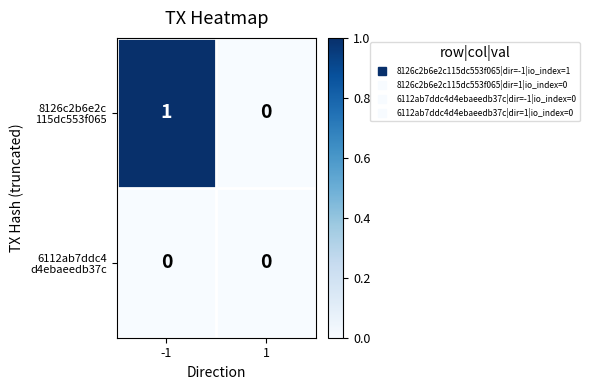

Which series has the largest range (max minus min)?

8126c2b6e2c 115dc553f065